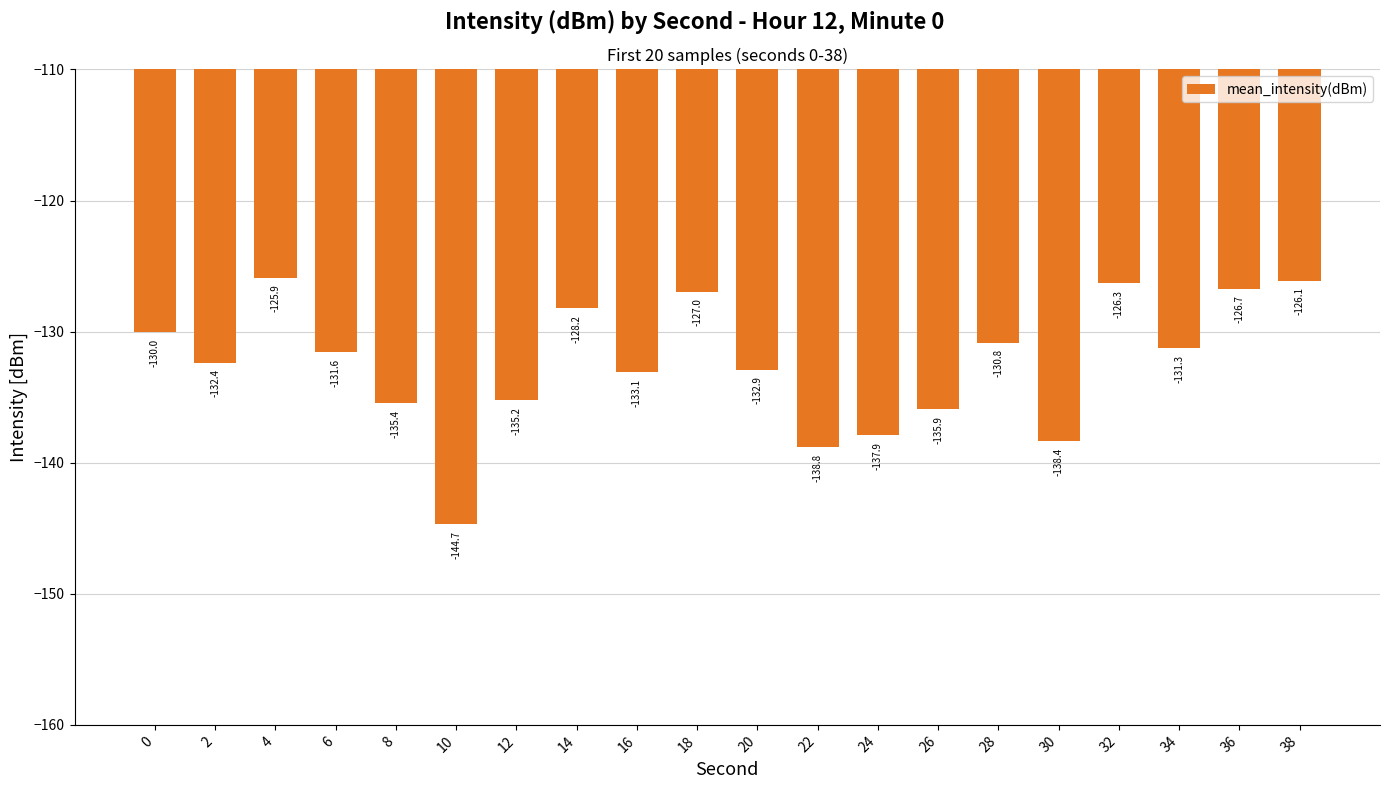

What is the change in value from 36 to 38?

+0.6